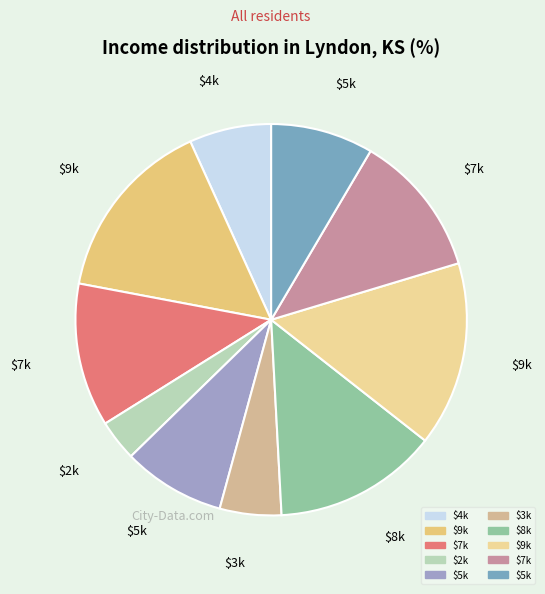

How many segments does this pie chart have?

10